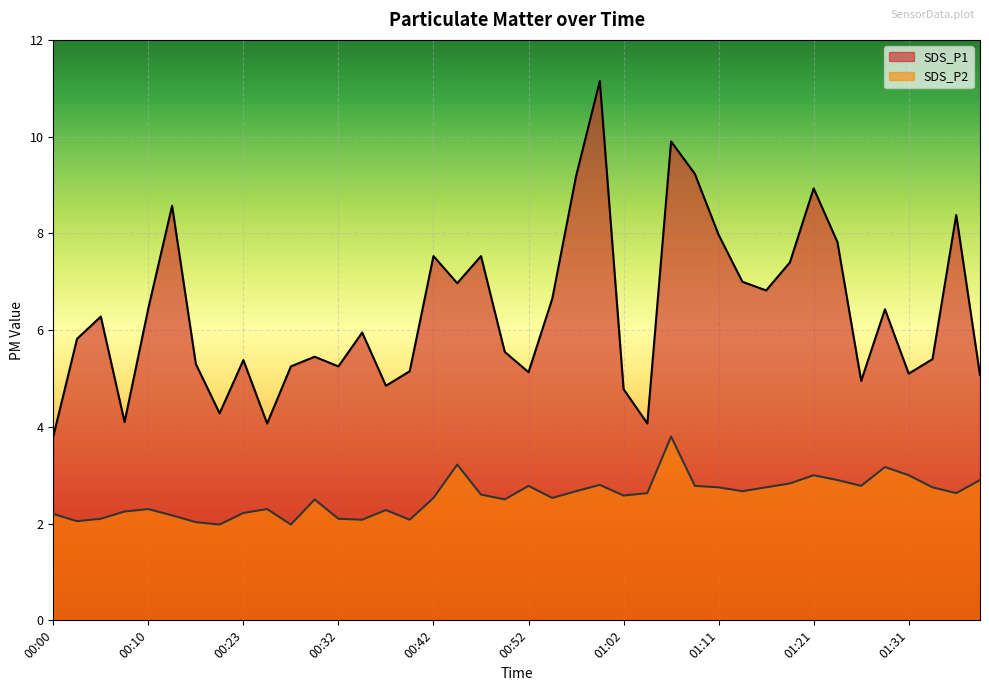

What are all the series names shown in the legend?

SDS_P1, SDS_P2